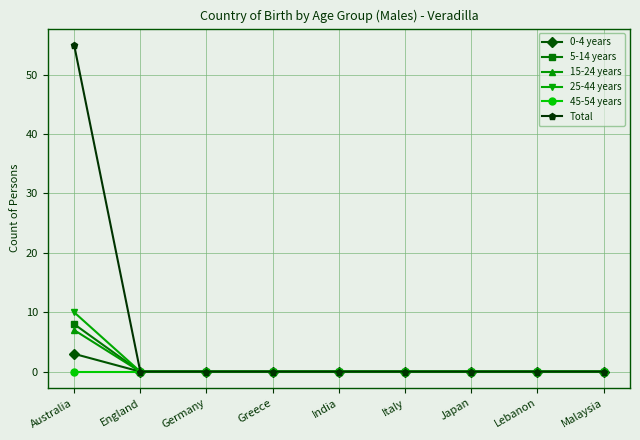

What is the greatest value displayed?

55